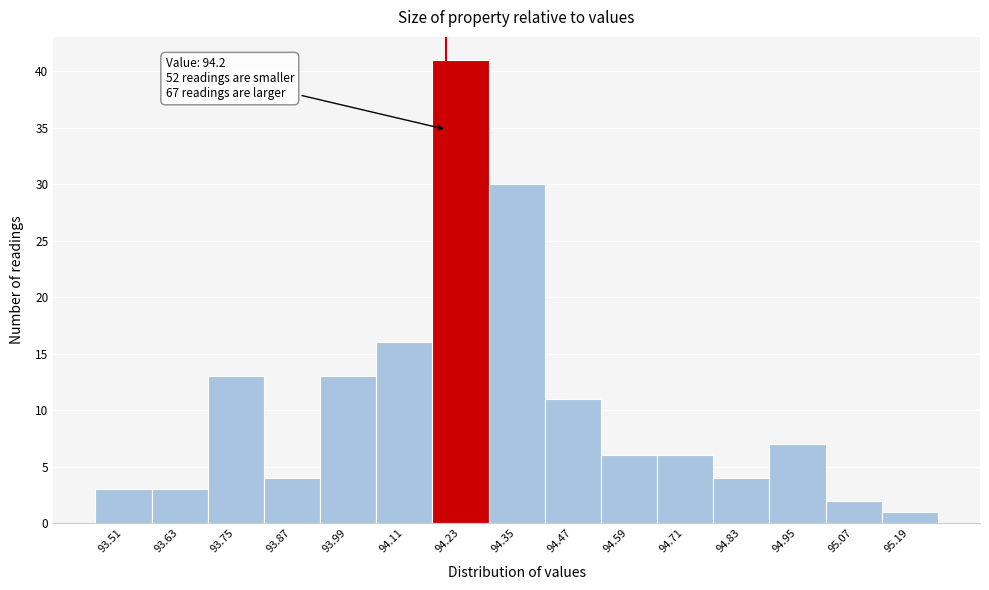

Which range on the x-axis has the tallest bar?

94.17 to 94.29